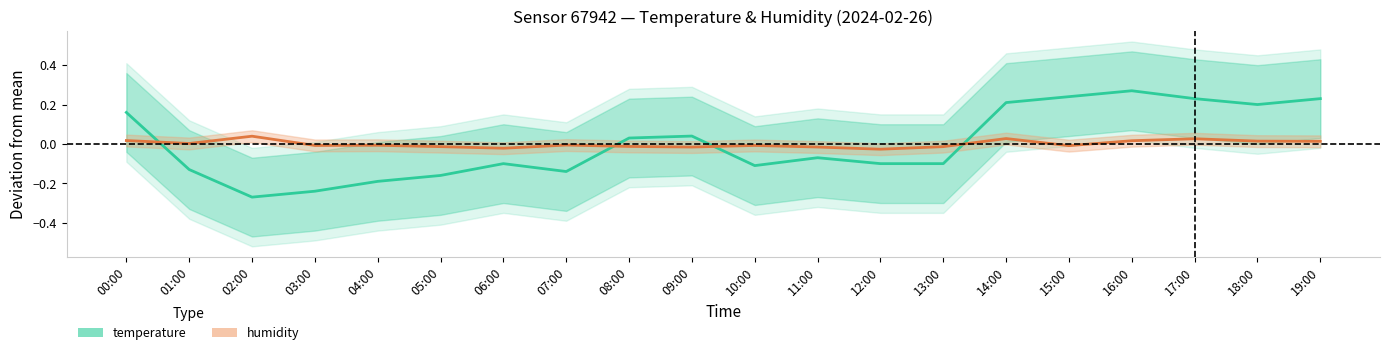

How many intersections are there between temperature and humidity?

4